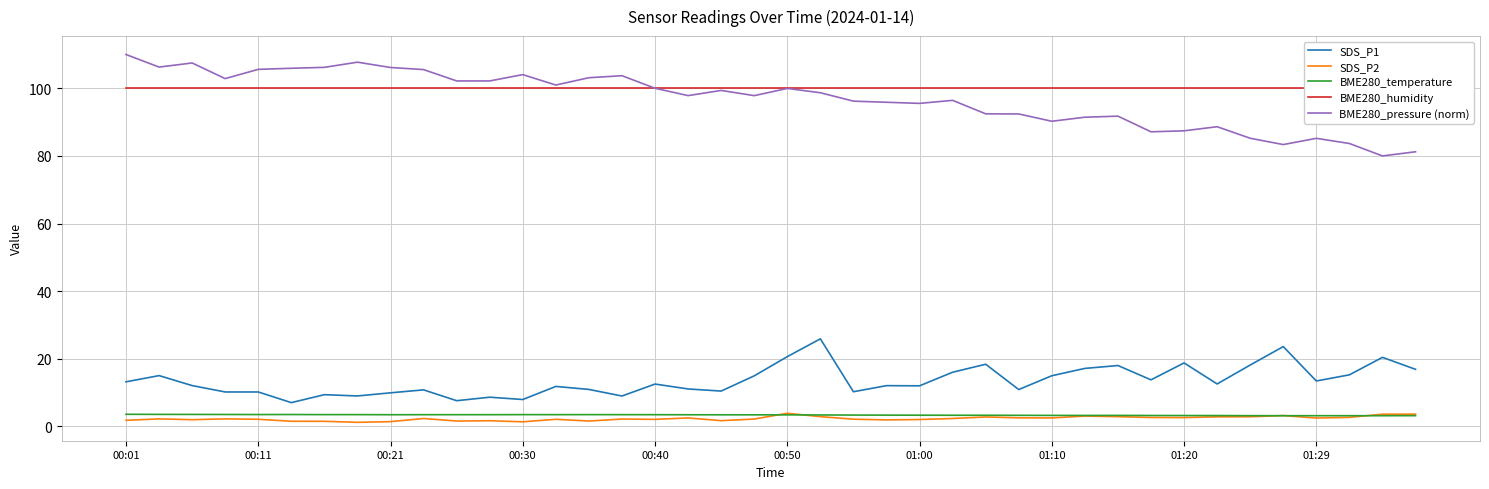

True or false: SDS_P2 and SDS_P1 cross at least once.

False